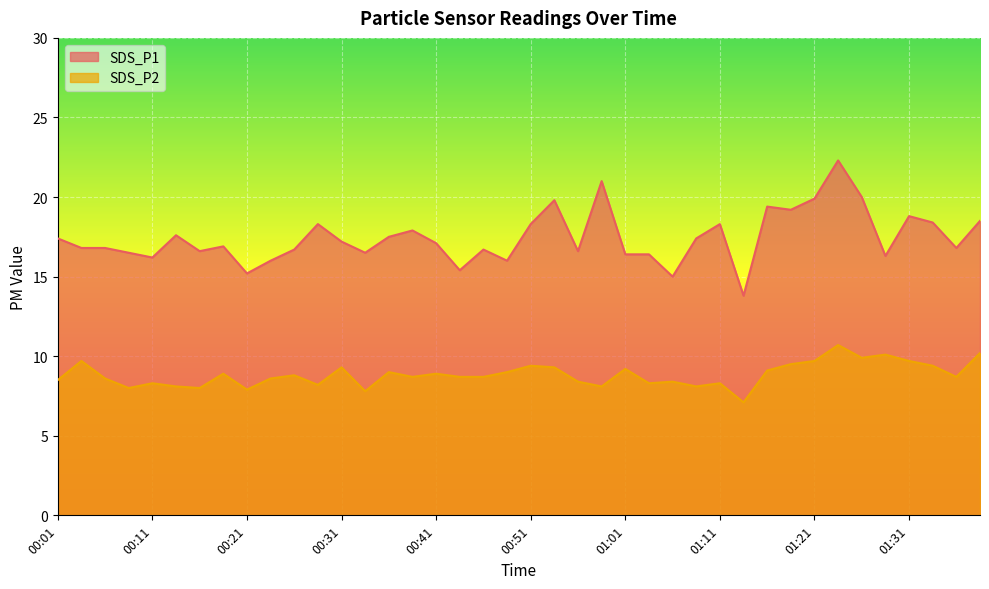

Reading right to left, what are all the values shown in this chart?

SDS_P1: 01:39=18.5	01:36=16.8	01:34=18.4	01:31=18.8	01:29=16.3	01:26=20.0	01:24=22.3	01:21=19.9	01:19=19.2	01:16=19.4	01:14=13.8	01:11=18.3	01:09=17.4	01:06=15.0	01:04=16.4	01:01=16.4	00:59=21.0	00:56=16.6	00:54=19.8	00:51=18.3	00:49=16.0	00:46=16.7	00:44=15.4	00:41=17.1	00:39=17.9	00:36=17.5	00:34=16.5	00:31=17.2	00:29=18.3	00:26=16.7	00:24=16.0	00:21=15.2	00:19=16.9	00:16=16.6	00:14=17.6	00:11=16.2	00:09=16.5	00:06=16.8	00:04=16.8	00:01=17.4
SDS_P2: 01:39=10.2	01:36=8.7	01:34=9.4	01:31=9.7	01:29=10.1	01:26=9.9	01:24=10.7	01:21=9.7	01:19=9.5	01:16=9.1	01:14=7.1	01:11=8.3	01:09=8.1	01:06=8.4	01:04=8.3	01:01=9.2	00:59=8.1	00:56=8.4	00:54=9.3	00:51=9.4	00:49=9.0	00:46=8.7	00:44=8.7	00:41=8.9	00:39=8.7	00:36=9.0	00:34=7.8	00:31=9.3	00:29=8.2	00:26=8.8	00:24=8.6	00:21=7.9	00:19=8.9	00:16=8.0	00:14=8.1	00:11=8.3	00:09=8.0	00:06=8.6	00:04=9.7	00:01=8.5